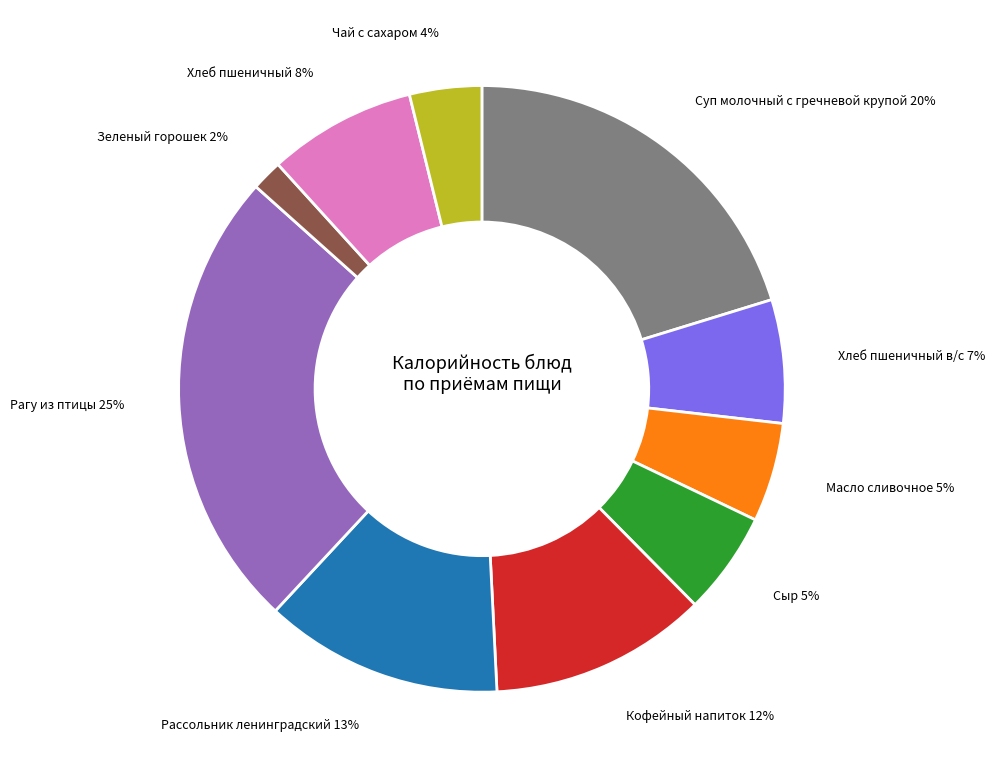

Does any single category account for the majority?

No